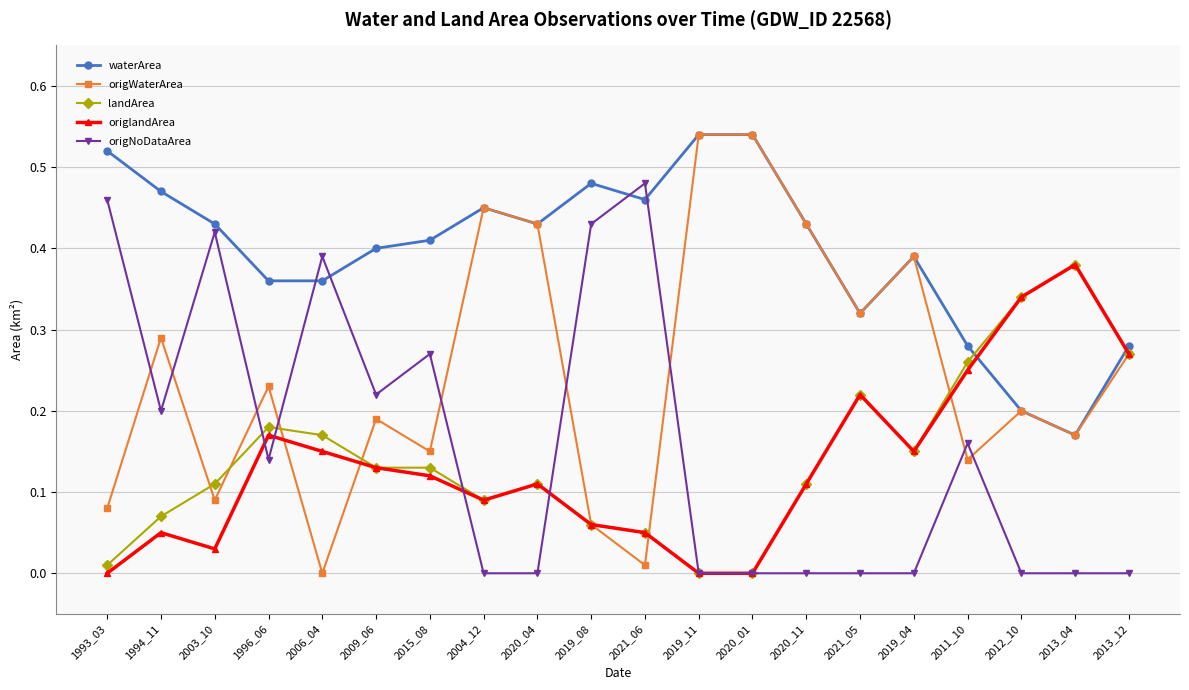

Which series ends up on top after the final intersection of origlandArea and waterArea?

waterArea